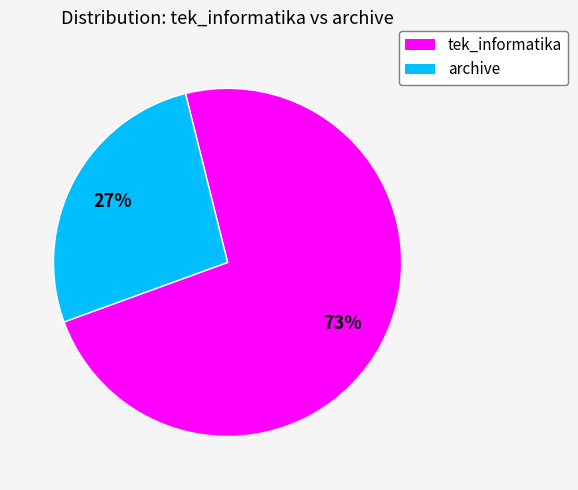

How many slices are in this pie chart?

2